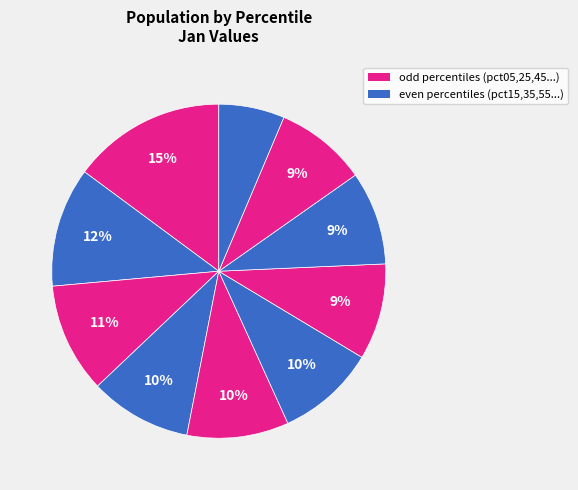

Is there a majority slice in this chart?

No